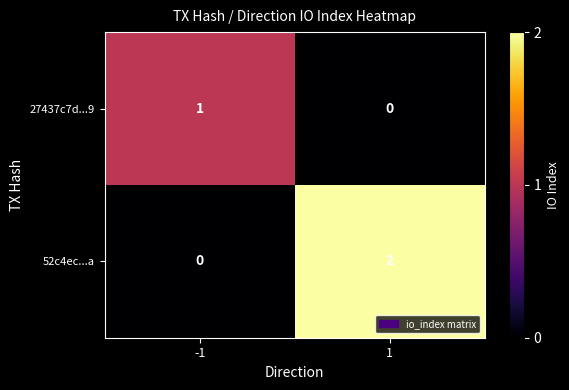

Count the number of data series in this chart.

2